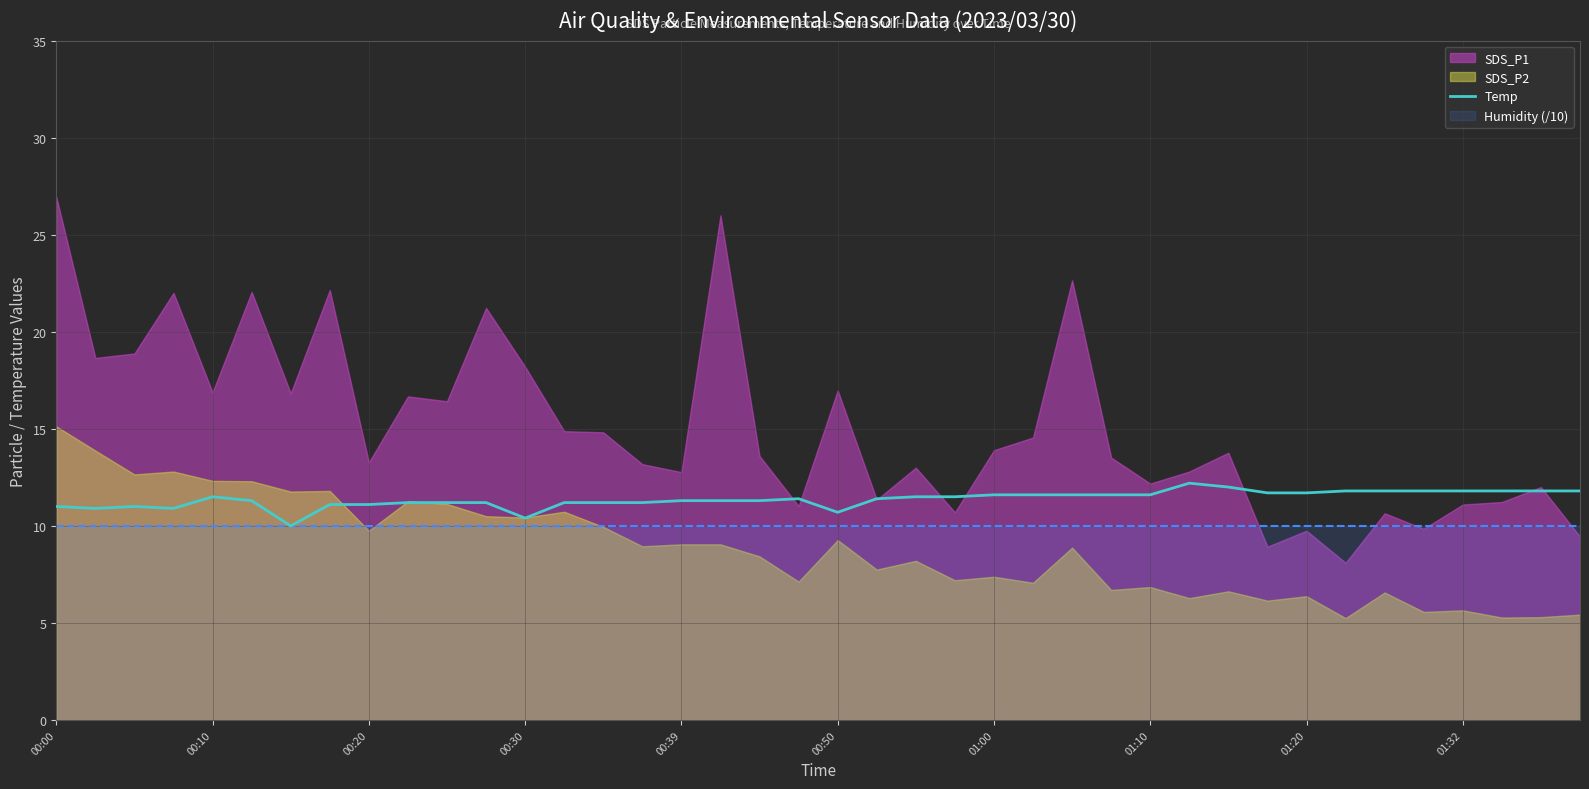

At which label is the value closest to 11?

00:00